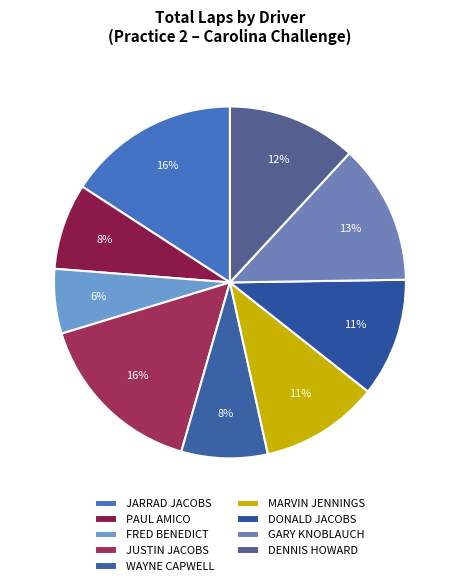

Count the number of slices in the pie.

9